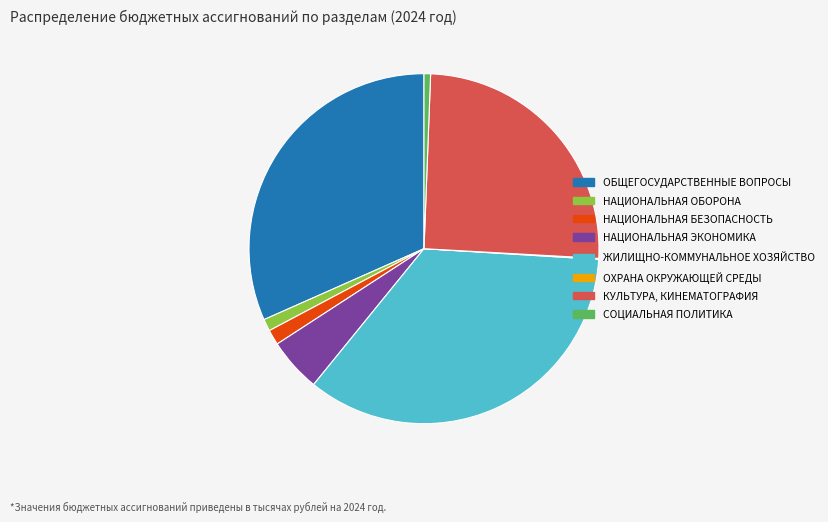

True or false: НАЦИОНАЛЬНАЯ ЭКОНОМИКА accounts for 5% of the total.

True